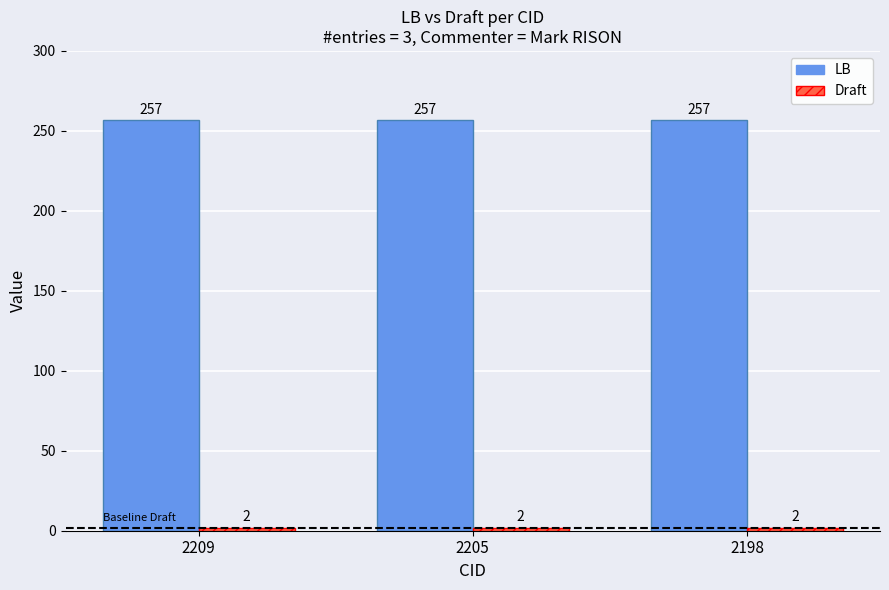

Does the chart contain any negative values?

No